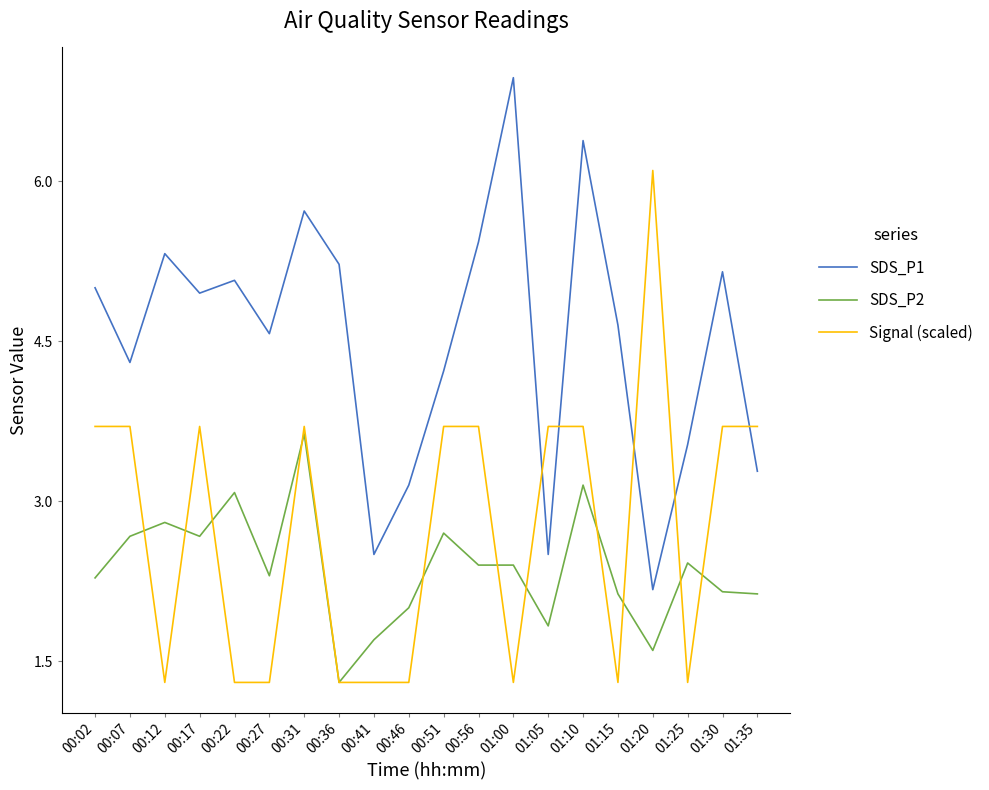

At how many categories does at least one series exceed 2?

20